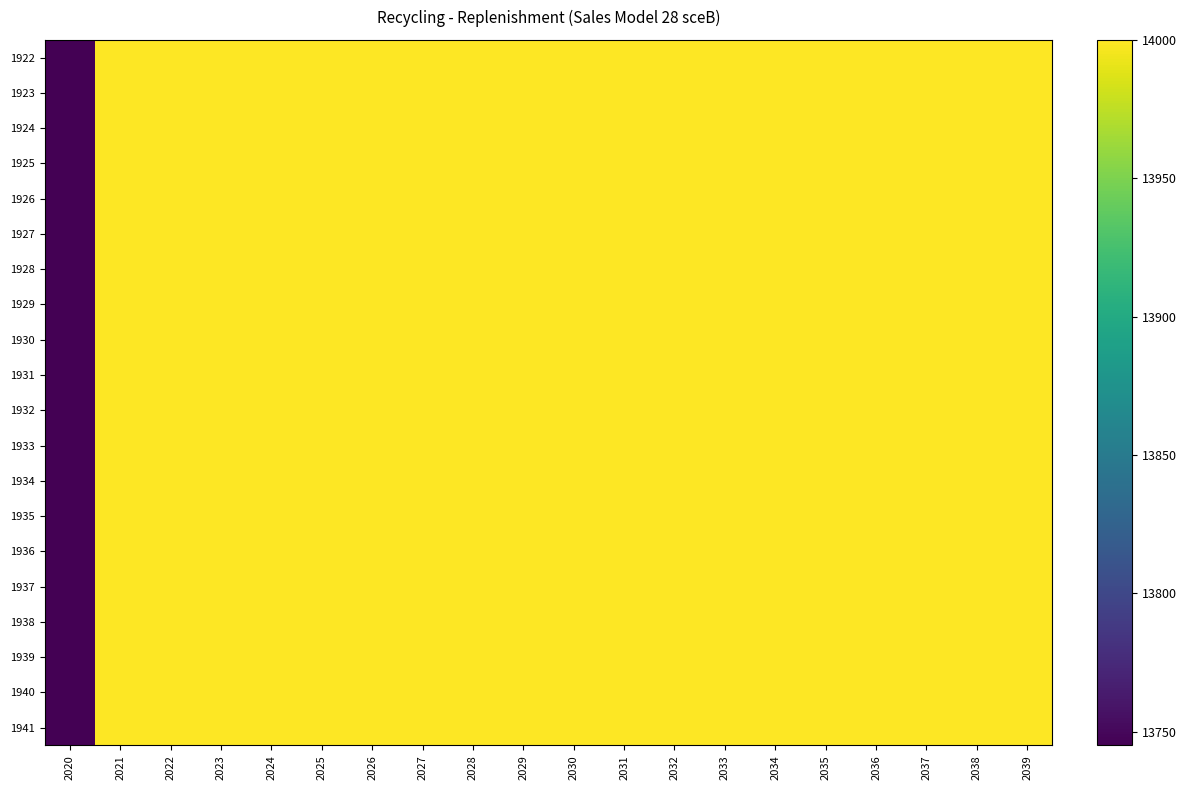

Reading left to right, extract all data points from this chart.

1922: 2020=13745	2021=14000	2022=14000	2023=14000	2024=14000	2025=14000	2026=14000	2027=14000	2028=14000	2029=14000	2030=14000	2031=14000	2032=14000	2033=14000	2034=14000	2035=14000	2036=14000	2037=14000	2038=14000	2039=14000
1923: 2020=13745	2021=14000	2022=14000	2023=14000	2024=14000	2025=14000	2026=14000	2027=14000	2028=14000	2029=14000	2030=14000	2031=14000	2032=14000	2033=14000	2034=14000	2035=14000	2036=14000	2037=14000	2038=14000	2039=14000
1924: 2020=13745	2021=14000	2022=14000	2023=14000	2024=14000	2025=14000	2026=14000	2027=14000	2028=14000	2029=14000	2030=14000	2031=14000	2032=14000	2033=14000	2034=14000	2035=14000	2036=14000	2037=14000	2038=14000	2039=14000
1925: 2020=13745	2021=14000	2022=14000	2023=14000	2024=14000	2025=14000	2026=14000	2027=14000	2028=14000	2029=14000	2030=14000	2031=14000	2032=14000	2033=14000	2034=14000	2035=14000	2036=14000	2037=14000	2038=14000	2039=14000
1926: 2020=13745	2021=14000	2022=14000	2023=14000	2024=14000	2025=14000	2026=14000	2027=14000	2028=14000	2029=14000	2030=14000	2031=14000	2032=14000	2033=14000	2034=14000	2035=14000	2036=14000	2037=14000	2038=14000	2039=14000
1927: 2020=13745	2021=14000	2022=14000	2023=14000	2024=14000	2025=14000	2026=14000	2027=14000	2028=14000	2029=14000	2030=14000	2031=14000	2032=14000	2033=14000	2034=14000	2035=14000	2036=14000	2037=14000	2038=14000	2039=14000
1928: 2020=13745	2021=14000	2022=14000	2023=14000	2024=14000	2025=14000	2026=14000	2027=14000	2028=14000	2029=14000	2030=14000	2031=14000	2032=14000	2033=14000	2034=14000	2035=14000	2036=14000	2037=14000	2038=14000	2039=14000
1929: 2020=13745	2021=14000	2022=14000	2023=14000	2024=14000	2025=14000	2026=14000	2027=14000	2028=14000	2029=14000	2030=14000	2031=14000	2032=14000	2033=14000	2034=14000	2035=14000	2036=14000	2037=14000	2038=14000	2039=14000
1930: 2020=13745	2021=14000	2022=14000	2023=14000	2024=14000	2025=14000	2026=14000	2027=14000	2028=14000	2029=14000	2030=14000	2031=14000	2032=14000	2033=14000	2034=14000	2035=14000	2036=14000	2037=14000	2038=14000	2039=14000
1931: 2020=13745	2021=14000	2022=14000	2023=14000	2024=14000	2025=14000	2026=14000	2027=14000	2028=14000	2029=14000	2030=14000	2031=14000	2032=14000	2033=14000	2034=14000	2035=14000	2036=14000	2037=14000	2038=14000	2039=14000
1932: 2020=13745	2021=14000	2022=14000	2023=14000	2024=14000	2025=14000	2026=14000	2027=14000	2028=14000	2029=14000	2030=14000	2031=14000	2032=14000	2033=14000	2034=14000	2035=14000	2036=14000	2037=14000	2038=14000	2039=14000
1933: 2020=13745	2021=14000	2022=14000	2023=14000	2024=14000	2025=14000	2026=14000	2027=14000	2028=14000	2029=14000	2030=14000	2031=14000	2032=14000	2033=14000	2034=14000	2035=14000	2036=14000	2037=14000	2038=14000	2039=14000
1934: 2020=13745	2021=14000	2022=14000	2023=14000	2024=14000	2025=14000	2026=14000	2027=14000	2028=14000	2029=14000	2030=14000	2031=14000	2032=14000	2033=14000	2034=14000	2035=14000	2036=14000	2037=14000	2038=14000	2039=14000
1935: 2020=13745	2021=14000	2022=14000	2023=14000	2024=14000	2025=14000	2026=14000	2027=14000	2028=14000	2029=14000	2030=14000	2031=14000	2032=14000	2033=14000	2034=14000	2035=14000	2036=14000	2037=14000	2038=14000	2039=14000
1936: 2020=13745	2021=14000	2022=14000	2023=14000	2024=14000	2025=14000	2026=14000	2027=14000	2028=14000	2029=14000	2030=14000	2031=14000	2032=14000	2033=14000	2034=14000	2035=14000	2036=14000	2037=14000	2038=14000	2039=14000
1937: 2020=13745	2021=14000	2022=14000	2023=14000	2024=14000	2025=14000	2026=14000	2027=14000	2028=14000	2029=14000	2030=14000	2031=14000	2032=14000	2033=14000	2034=14000	2035=14000	2036=14000	2037=14000	2038=14000	2039=14000
1938: 2020=13745	2021=14000	2022=14000	2023=14000	2024=14000	2025=14000	2026=14000	2027=14000	2028=14000	2029=14000	2030=14000	2031=14000	2032=14000	2033=14000	2034=14000	2035=14000	2036=14000	2037=14000	2038=14000	2039=14000
1939: 2020=13745	2021=14000	2022=14000	2023=14000	2024=14000	2025=14000	2026=14000	2027=14000	2028=14000	2029=14000	2030=14000	2031=14000	2032=14000	2033=14000	2034=14000	2035=14000	2036=14000	2037=14000	2038=14000	2039=14000
1940: 2020=13745	2021=14000	2022=14000	2023=14000	2024=14000	2025=14000	2026=14000	2027=14000	2028=14000	2029=14000	2030=14000	2031=14000	2032=14000	2033=14000	2034=14000	2035=14000	2036=14000	2037=14000	2038=14000	2039=14000
1941: 2020=13745	2021=14000	2022=14000	2023=14000	2024=14000	2025=14000	2026=14000	2027=14000	2028=14000	2029=14000	2030=14000	2031=14000	2032=14000	2033=14000	2034=14000	2035=14000	2036=14000	2037=14000	2038=14000	2039=14000